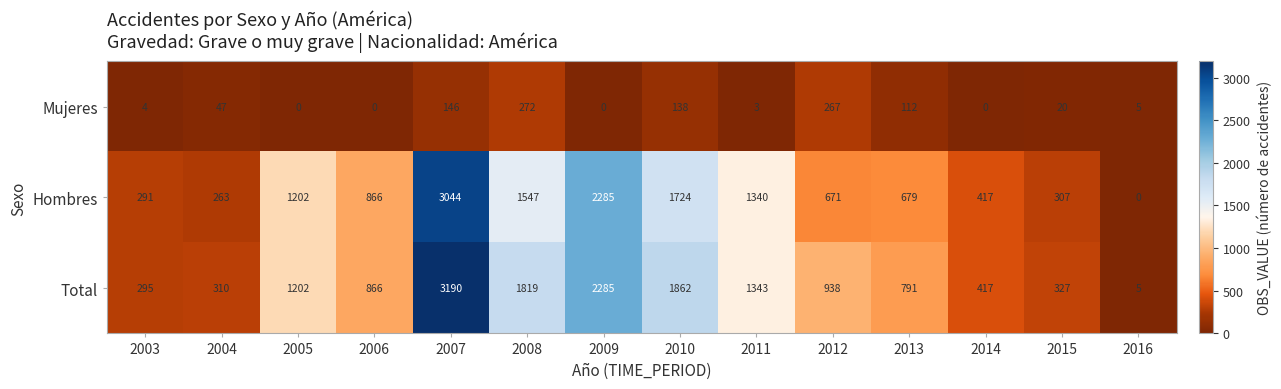

What is the average value of the Hombres series?

1045